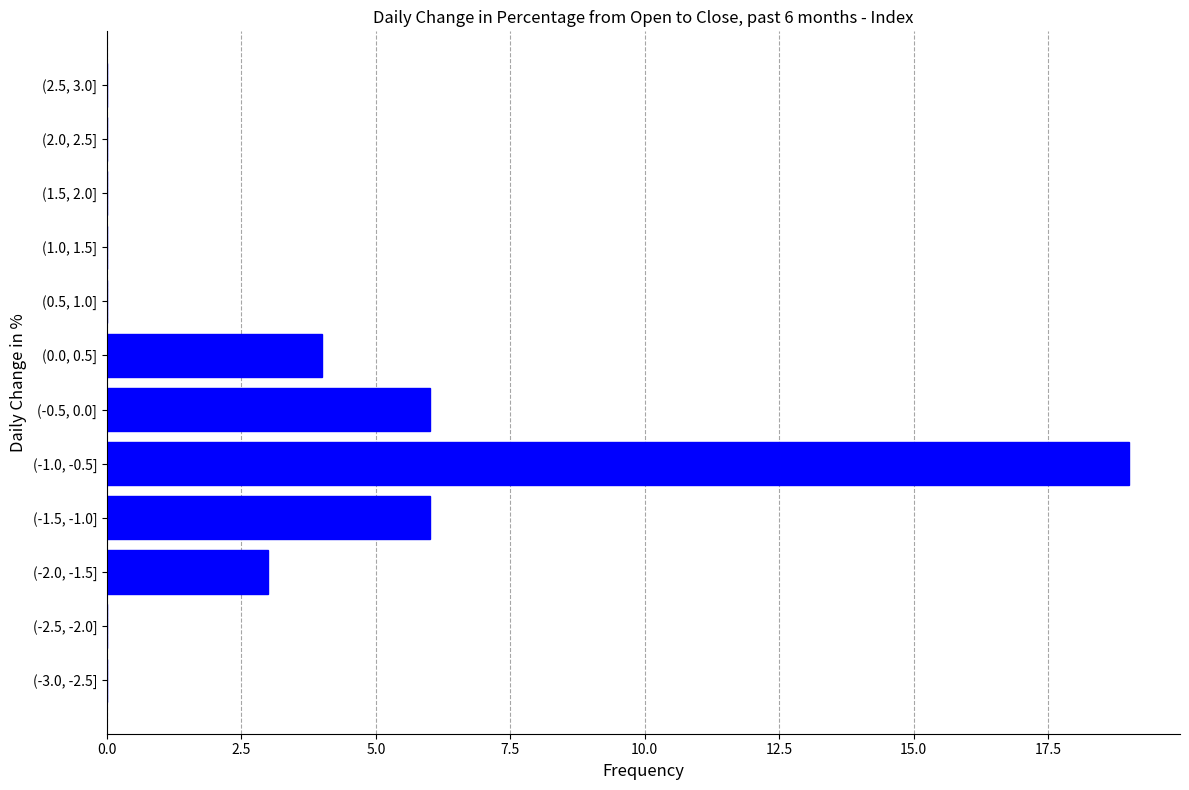

Reading bottom to top, extract all data points from this chart.

(-3.0, -2.5]=0	(-2.5, -2.0]=0	(-2.0, -1.5]=3	(-1.5, -1.0]=6	(-1.0, -0.5]=19	(-0.5, 0.0]=6	(0.0, 0.5]=4	(0.5, 1.0]=0	(1.0, 1.5]=0	(1.5, 2.0]=0	(2.0, 2.5]=0	(2.5, 3.0]=0